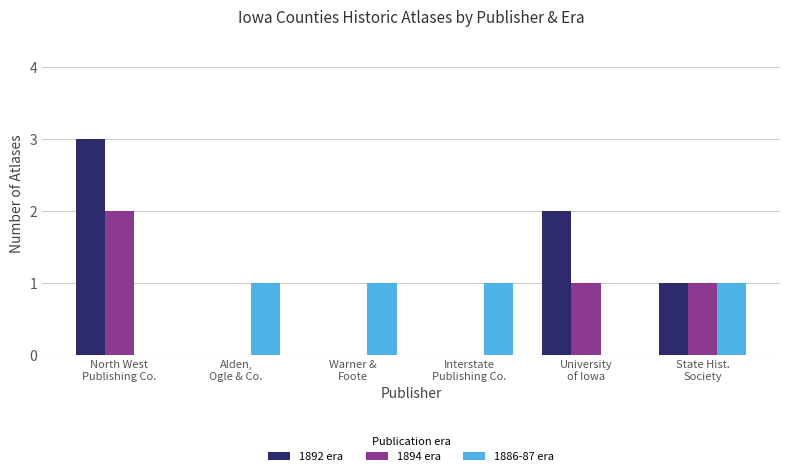

Reading left to right, what are all the values shown in this chart?

1892 era: 3	0	0	0	2	1
1894 era: 2	0	0	0	1	1
1886-87 era: 0	1	1	1	0	1